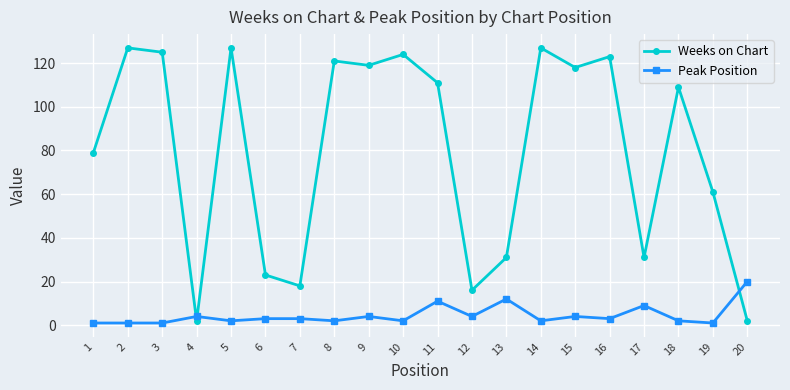

The value of Weeks on Chart at 19 is 61. True or false?

True